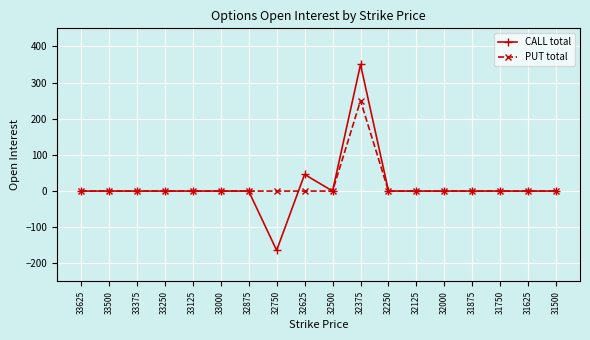

List the series in order of their peak value, lowest first.

PUT total, CALL total